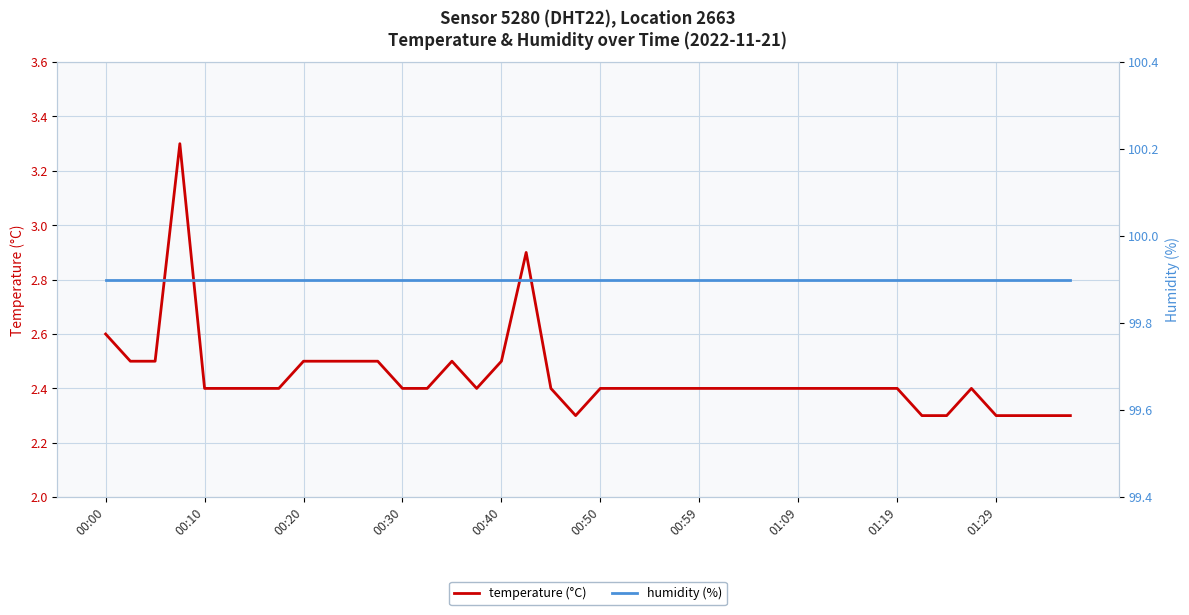

Reading left to right, transcribe all the data shown in this chart.

temperature (°C): 2.6	2.5	2.5	3.3	2.4	2.4	2.4	2.4	2.5	2.5	2.5	2.5	2.4	2.4	2.5	2.4	2.5	2.9	2.4	2.3	2.4	2.4	2.4	2.4	2.4	2.4	2.4	2.4	2.4	2.4	2.4	2.4	2.4	2.3	2.3	2.4	2.3	2.3	2.3	2.3
humidity (%): 99.9	99.9	99.9	99.9	99.9	99.9	99.9	99.9	99.9	99.9	99.9	99.9	99.9	99.9	99.9	99.9	99.9	99.9	99.9	99.9	99.9	99.9	99.9	99.9	99.9	99.9	99.9	99.9	99.9	99.9	99.9	99.9	99.9	99.9	99.9	99.9	99.9	99.9	99.9	99.9